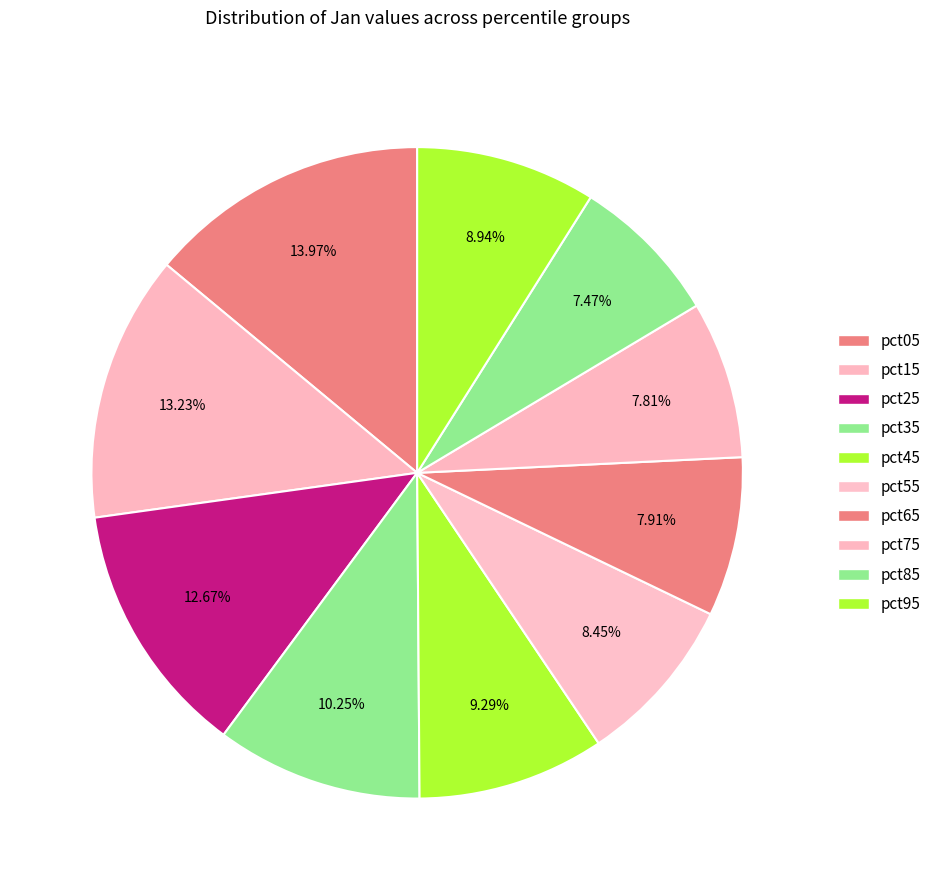

How many segments does this pie chart have?

10